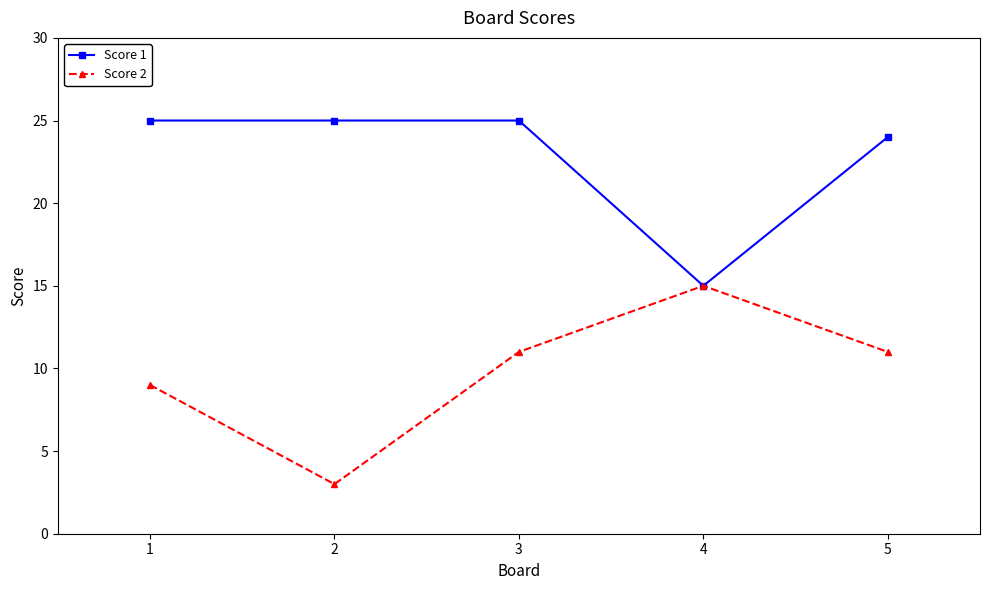

Which series has the largest total across all categories?

Score 1